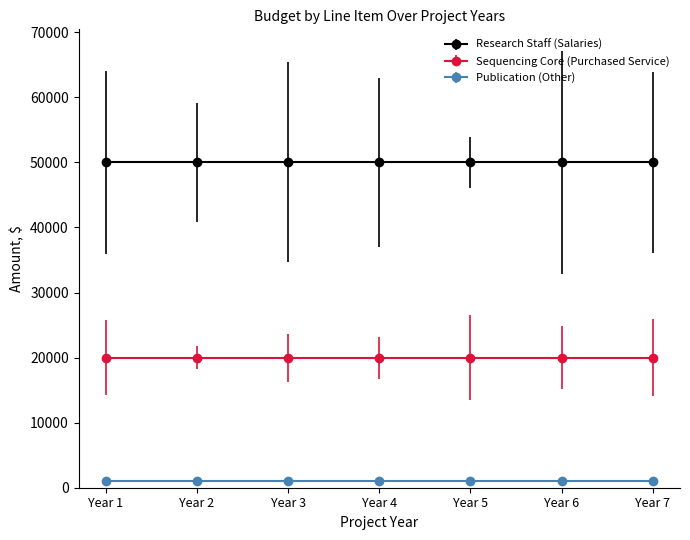

Is the value of Research Staff (Salaries) at Year 6 greater than the value of Publication (Other) at Year 1?

Yes